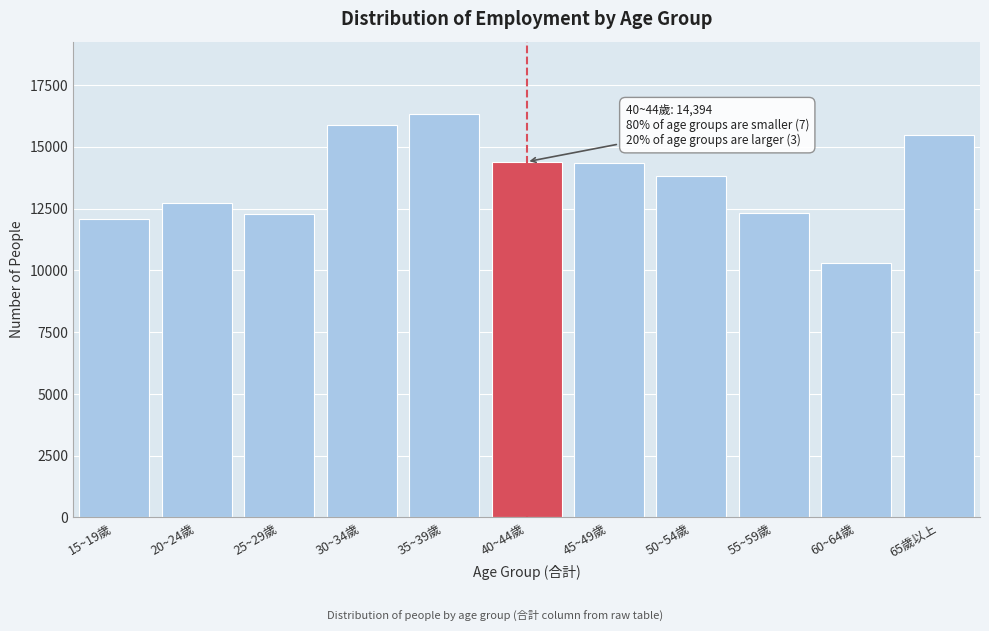

What is the average value?

13633